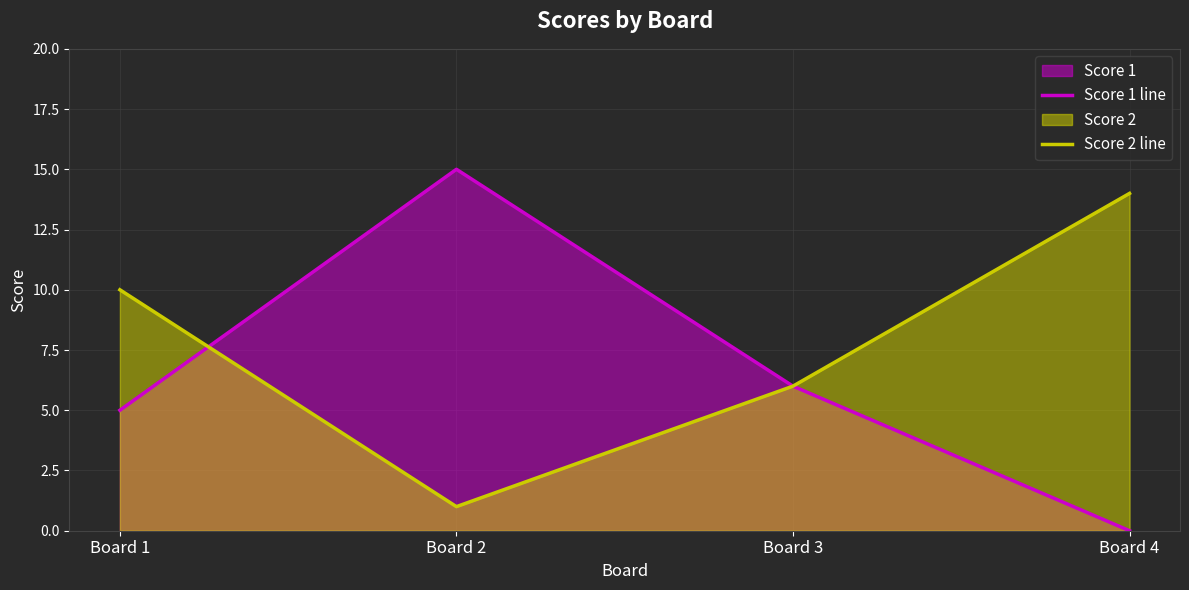

The value of Score 1 line at Board 1 is 5. True or false?

True